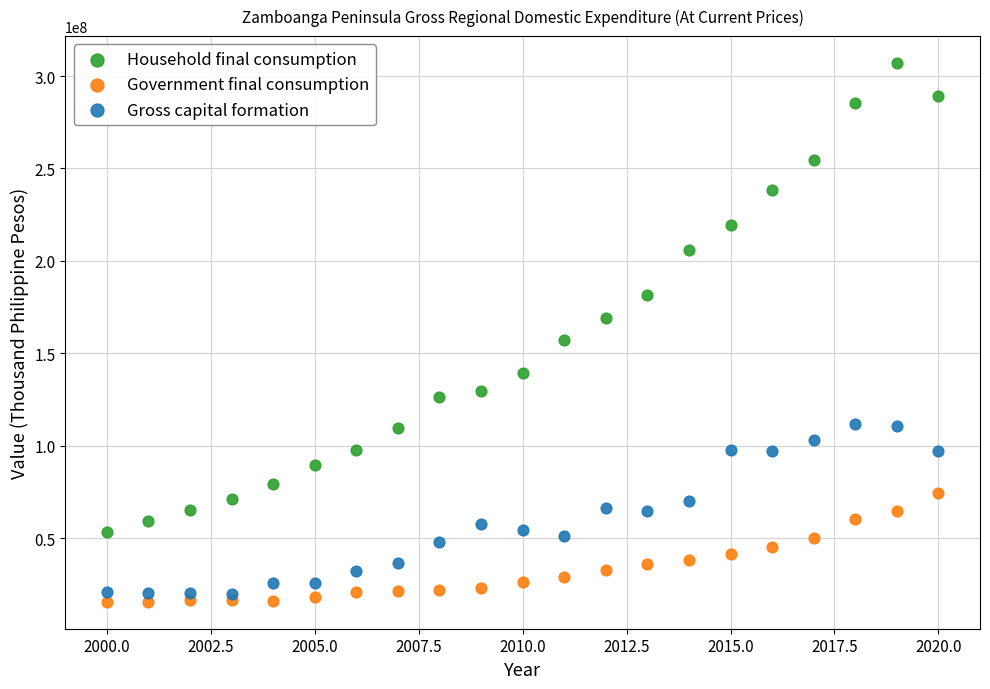

Which series contains the lowest Y value?

Government final consumption